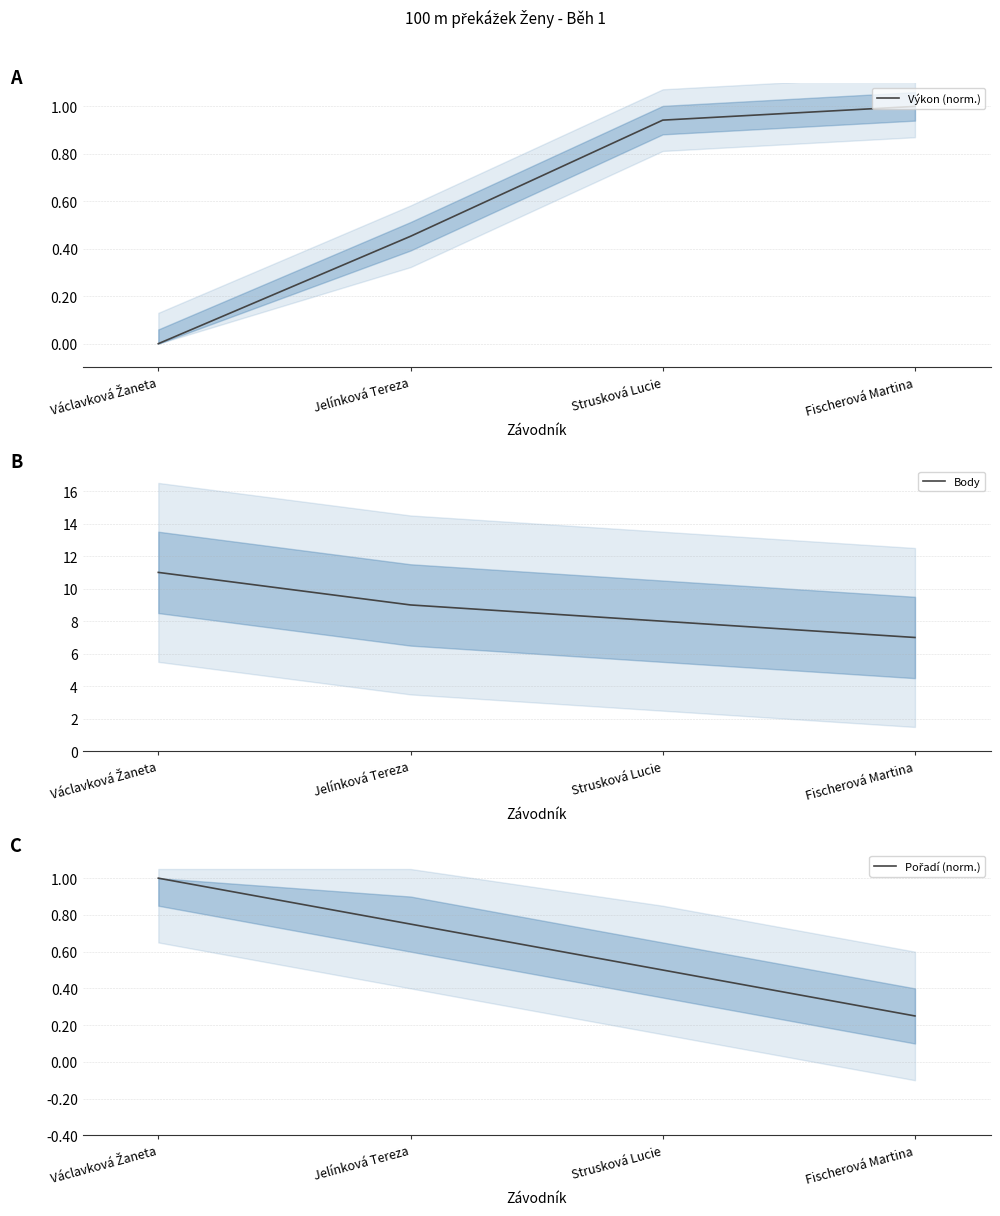

What is the value of the Pořadí (norm.) point at the 1st from the left?

1.0